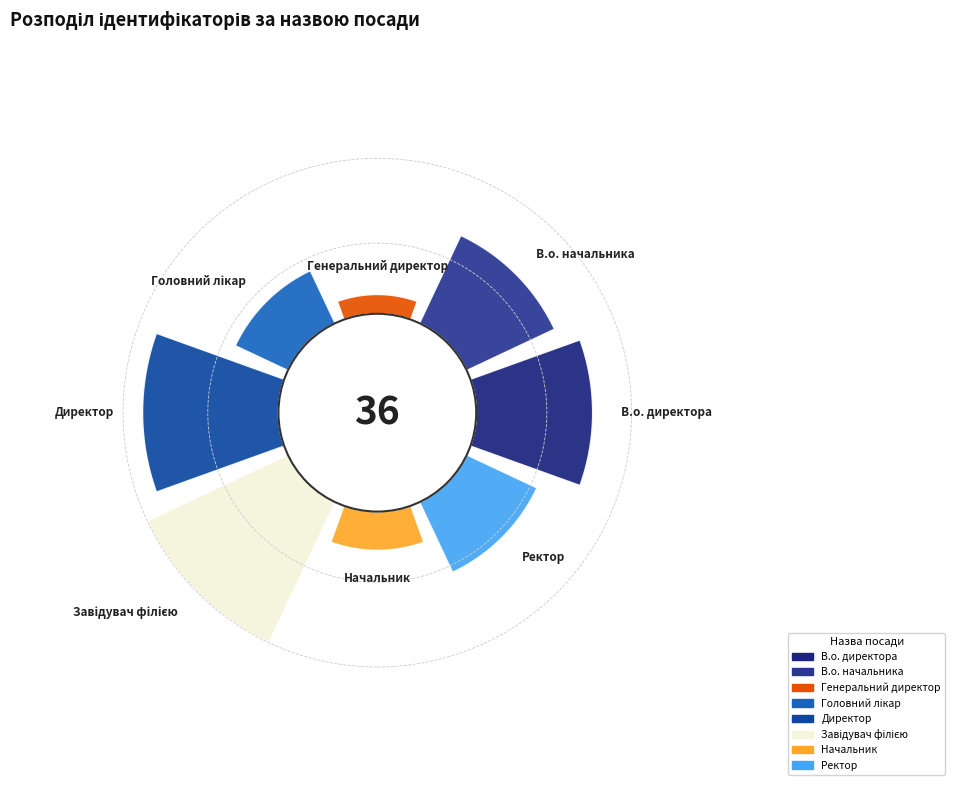

What is the total percentage of Генеральний директор and Головний лікар?

11.1%